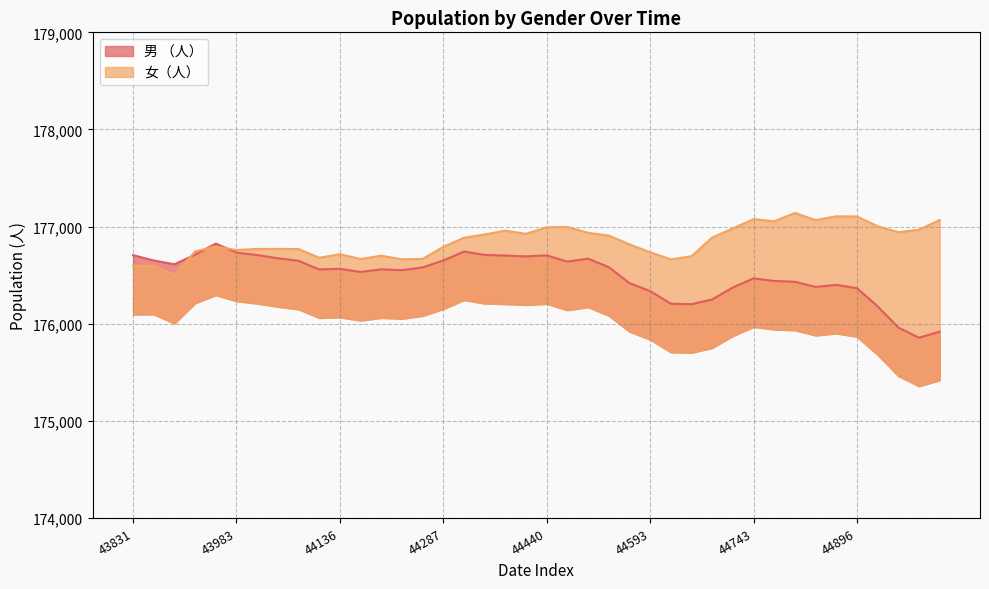

What is the difference between the maximum and minimum values in the 男 （人） series?

969